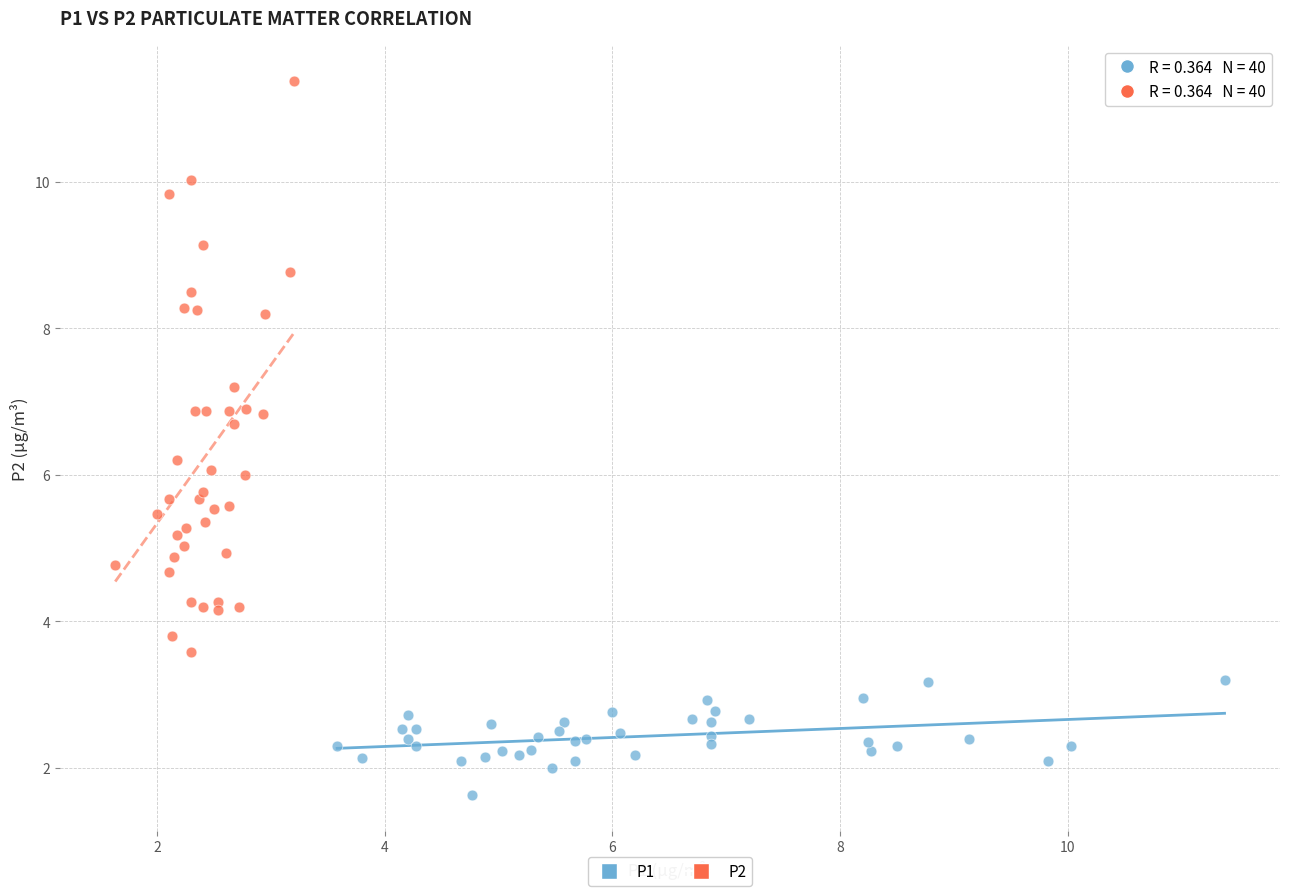

What are all the series names shown in the legend?

P1, P2